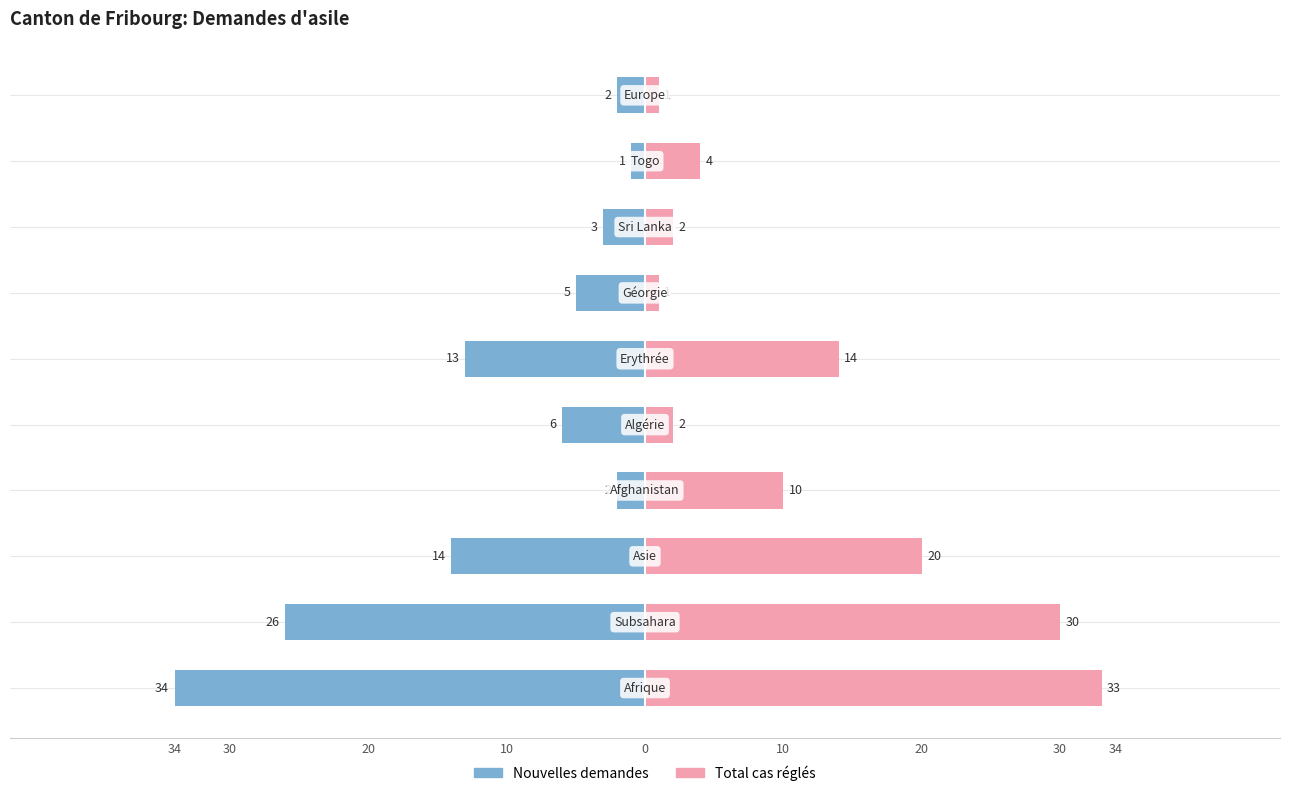

The Total cas réglés series shows 30 at 30. True or false?

True